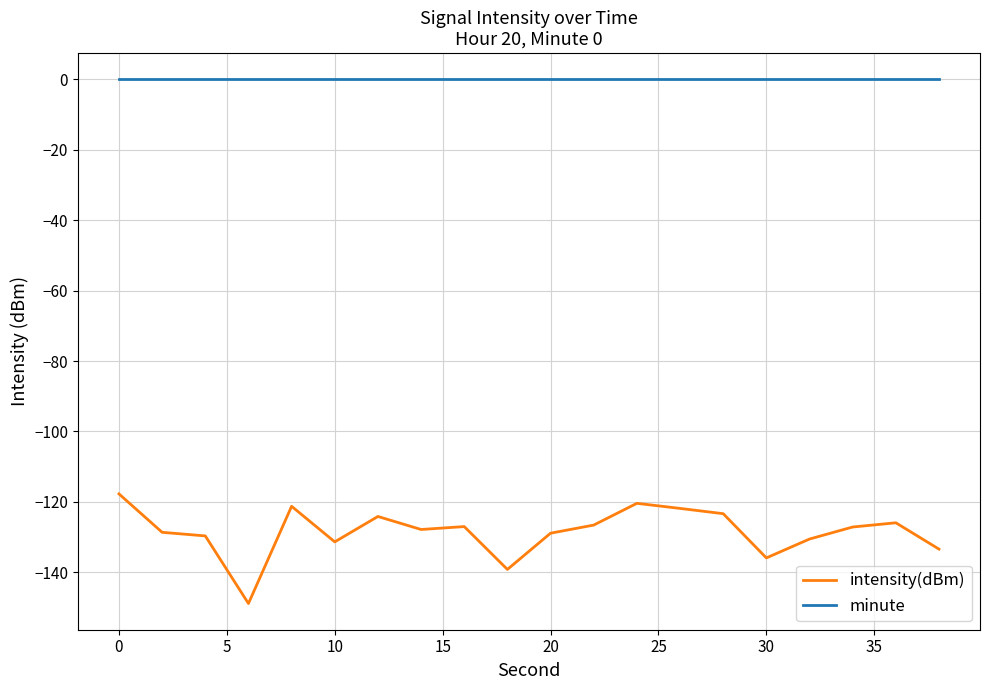

Does the chart have visible grid lines?

Yes